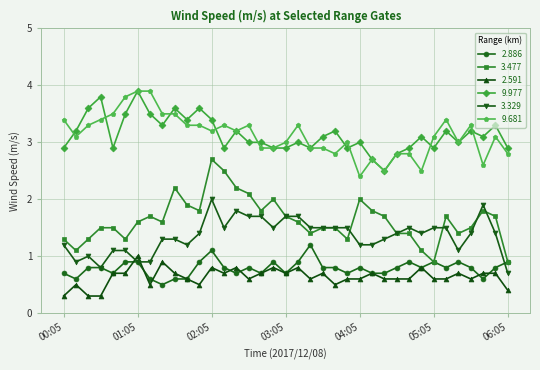

What is the difference between the second highest and second lowest values in the 9.681 series?

1.4